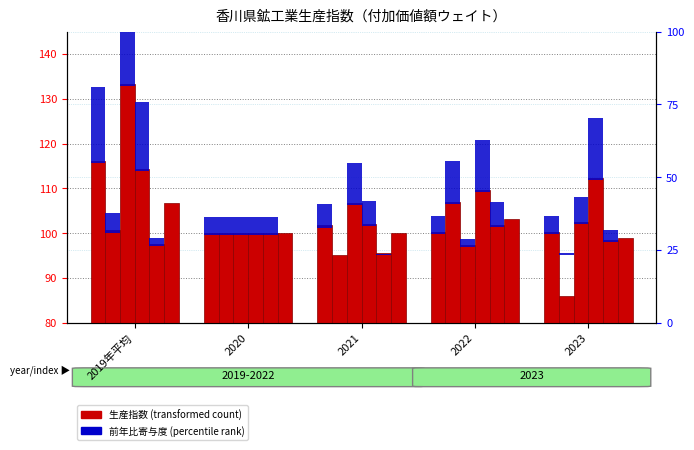

Between 2022 and 2020, which is larger?

2022